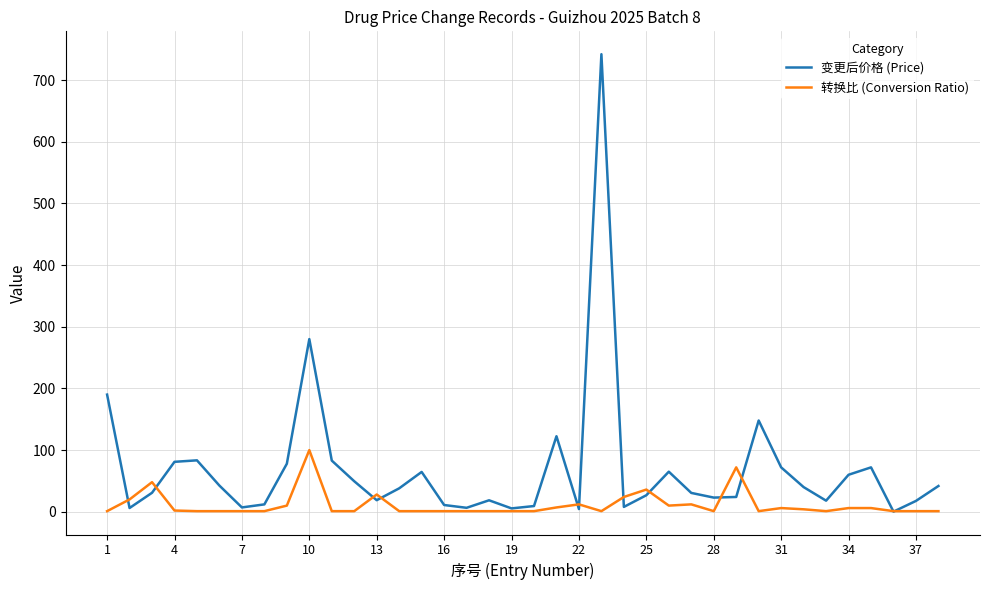

What is the greatest value displayed?

742.0